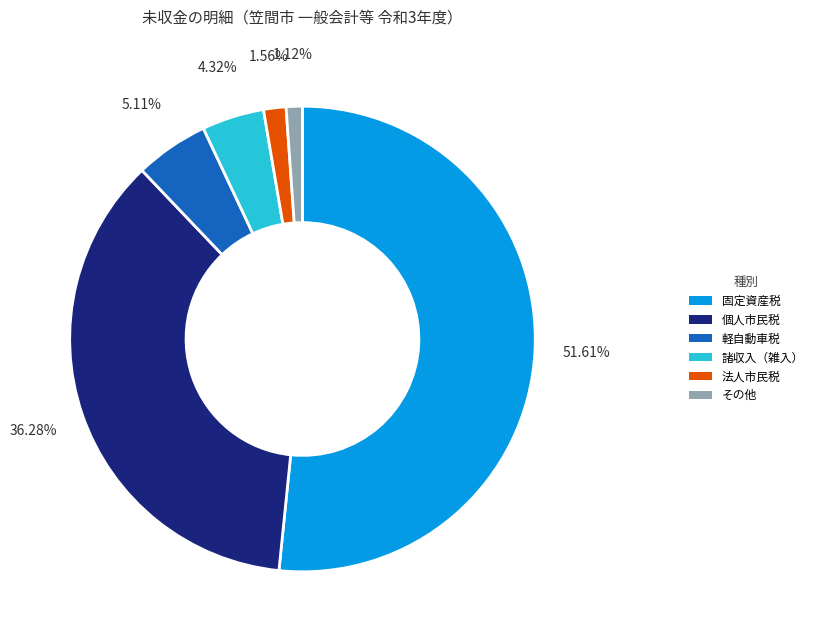

Which category has the biggest portion of the pie?

固定資産税